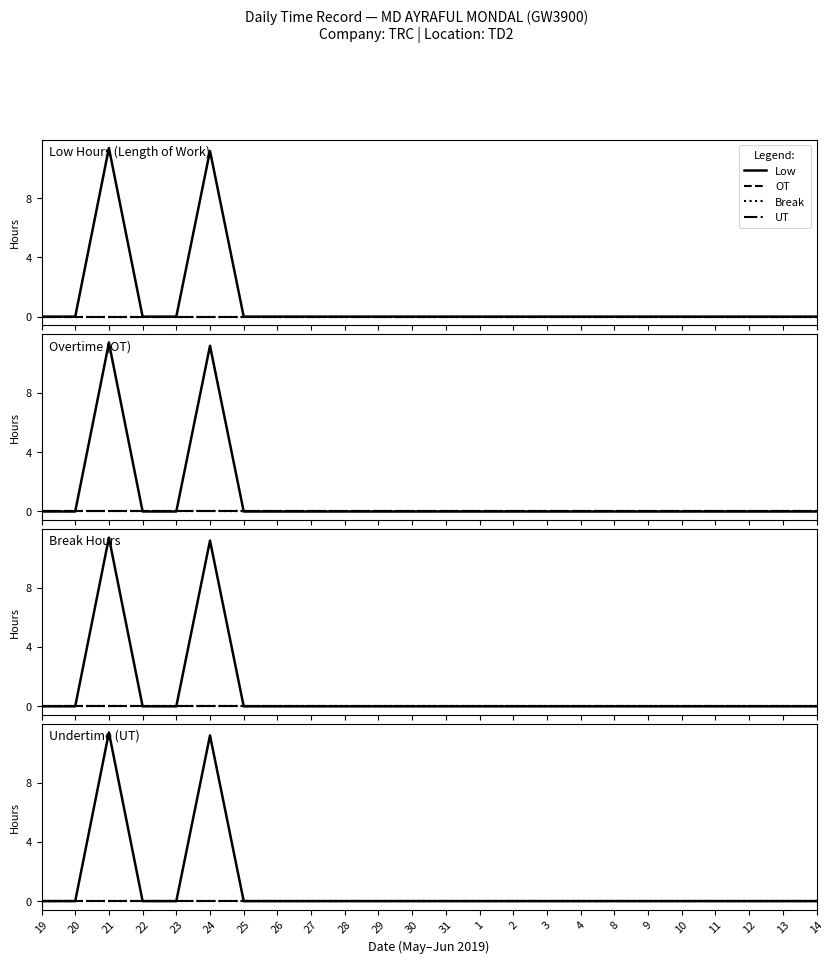

What is the label of the 1st point from the right?

14